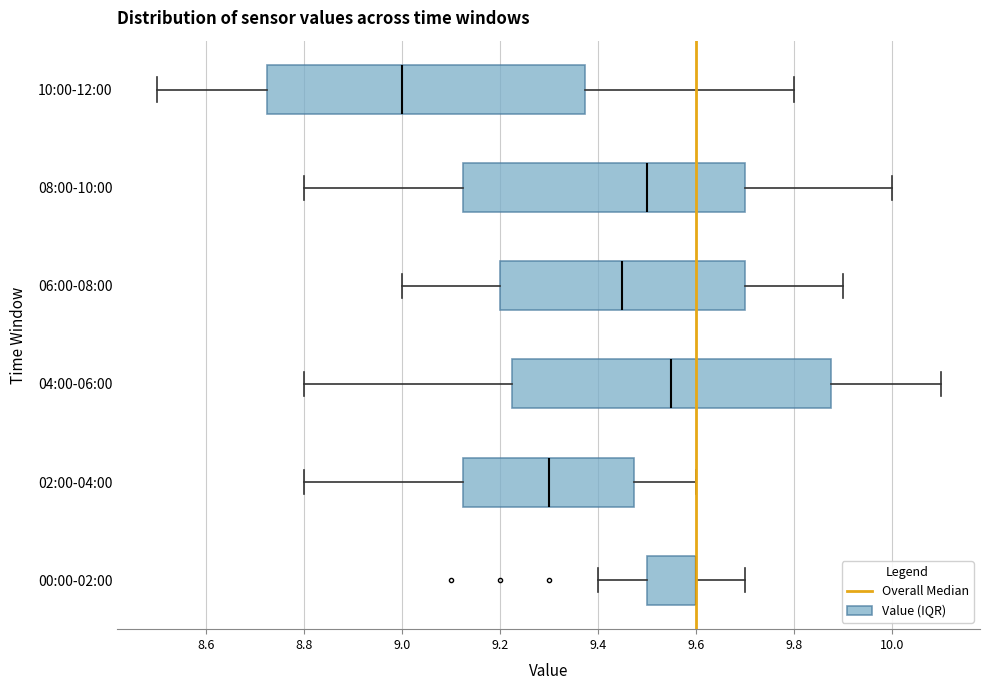

Reading bottom to top, read every box against the x-axis: the position of its median line, the range the box covers, and the ends of its whiskers. The values are not printed on the chart, so give them approximately, as read against the axis.

00:00-02:00: median 9.60 (drawn on the box's right edge), box 9.50 to 9.60, whiskers 9.40 to 9.70
02:00-04:00: median 9.30, box 9.12 to 9.48, whiskers 8.80 to 9.60
04:00-06:00: median 9.56, box 9.22 to 9.88, whiskers 8.80 to 10.10
06:00-08:00: median 9.46, box 9.20 to 9.70, whiskers 9.00 to 9.90
08:00-10:00: median 9.50, box 9.12 to 9.70, whiskers 8.80 to 10.00
10:00-12:00: median 9.00, box 8.72 to 9.38, whiskers 8.50 to 9.80